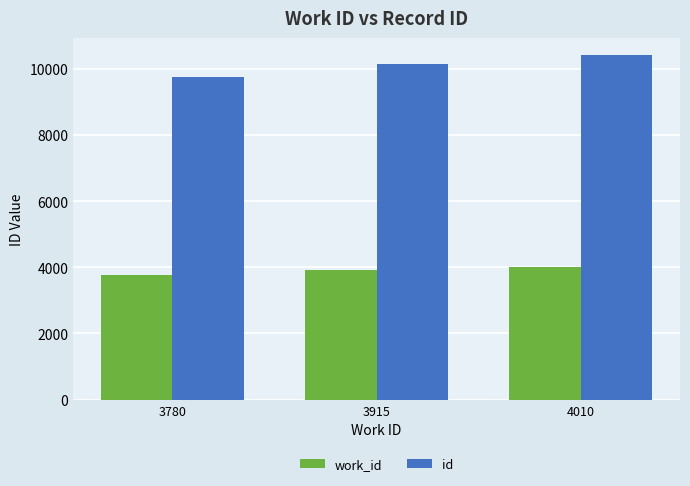

Reading right to left, what are all the values shown in this chart?

work_id: 4010=4010	3915=3915	3780=3780
id: 4010=10406	3915=10143	3780=9752